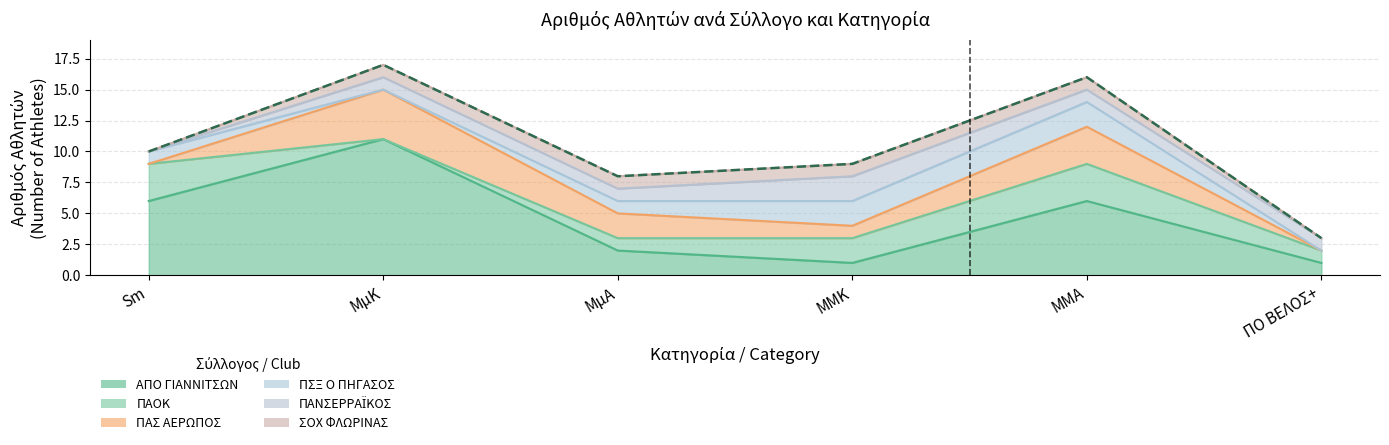

True or false: ΠΑΣ ΑΕΡΩΠΟΣ has more than 1 interior local peaks.

True